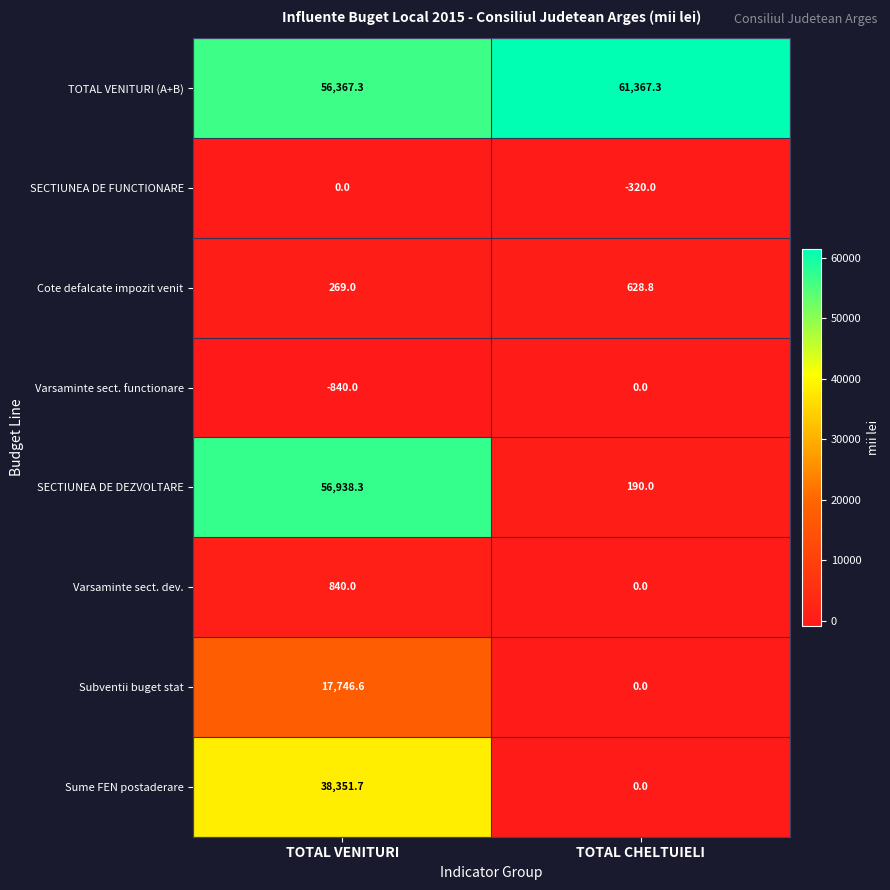

The value of Varsaminte sect. functionare at TOTAL VENITURI is -840.0. True or false?

True